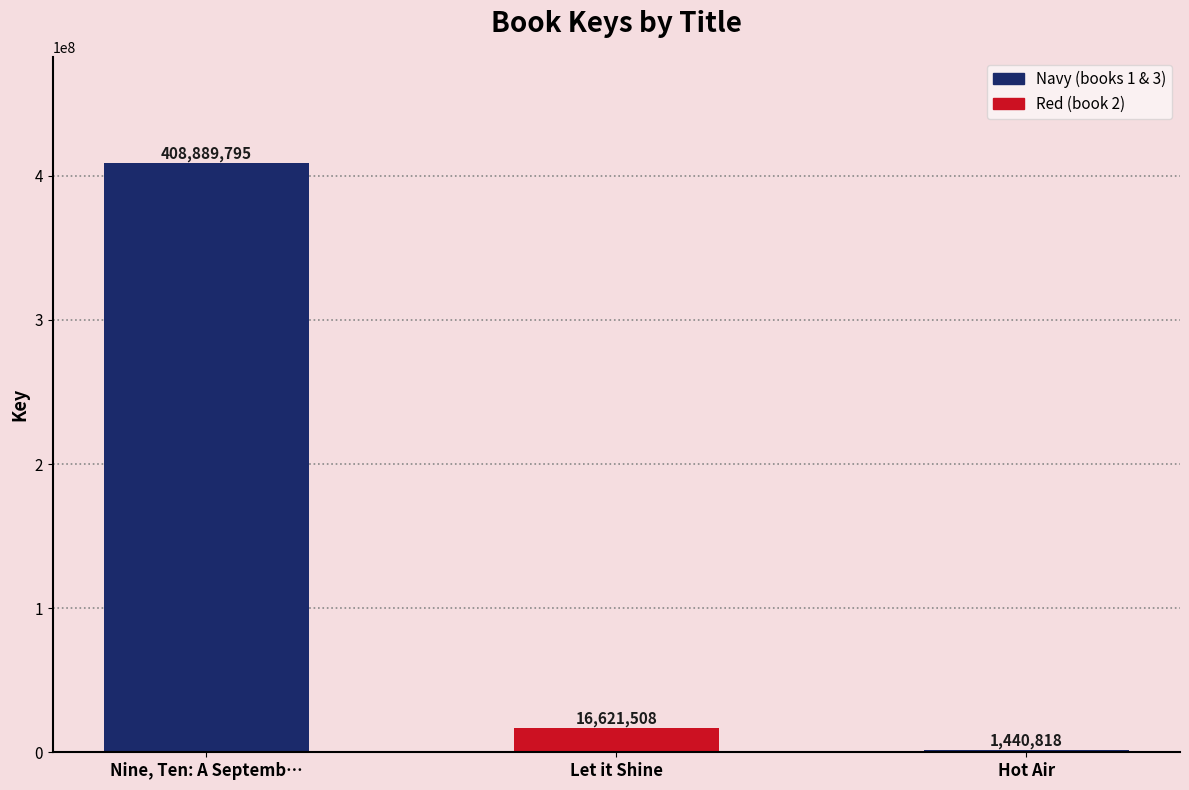

What is the maximum value shown in the chart?

408889795